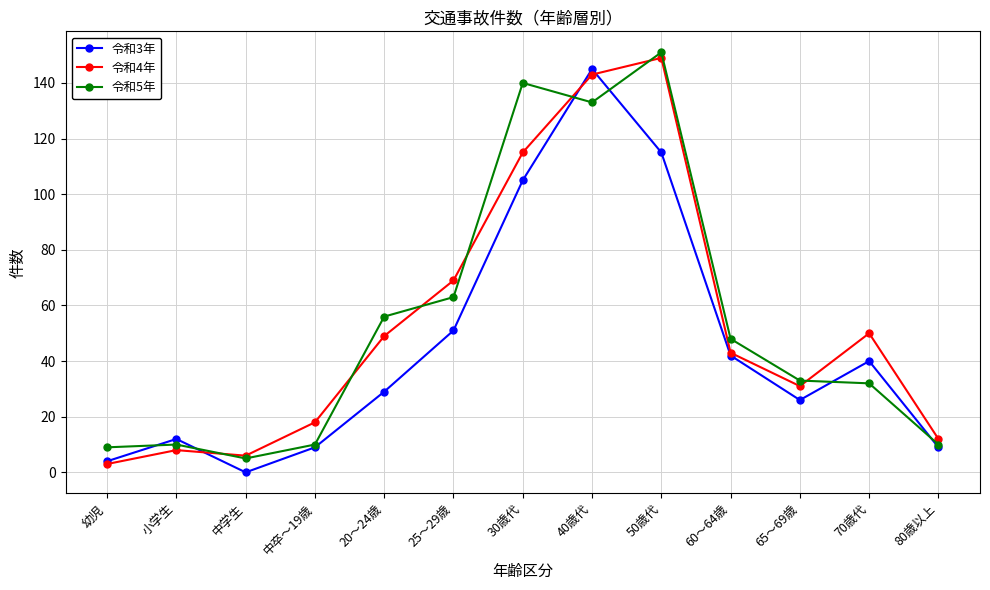

What is the total value across all series at 小学生?

30